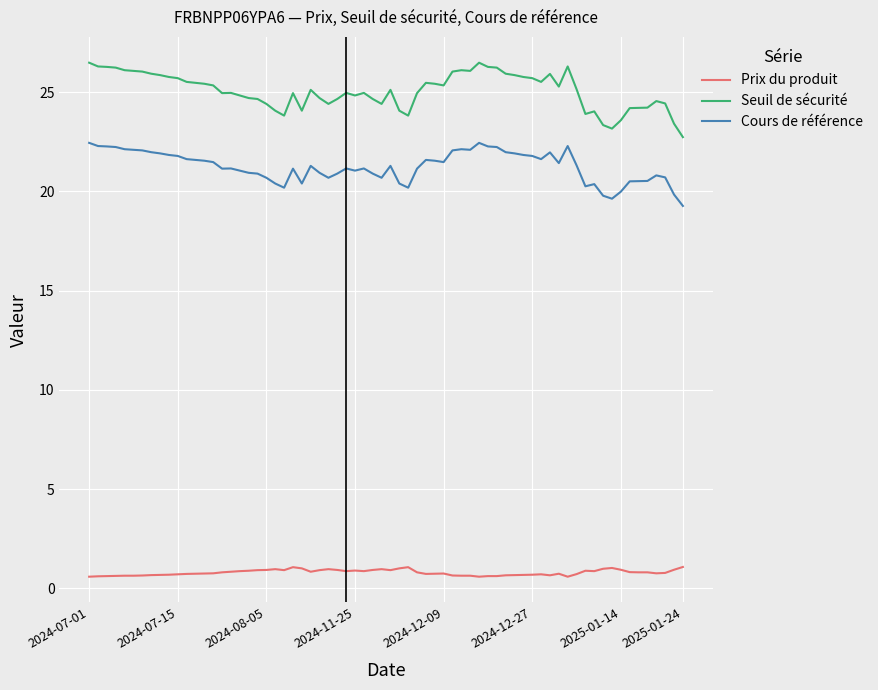

True or false: Prix du produit and Seuil de sécurité intersect in this chart.

False